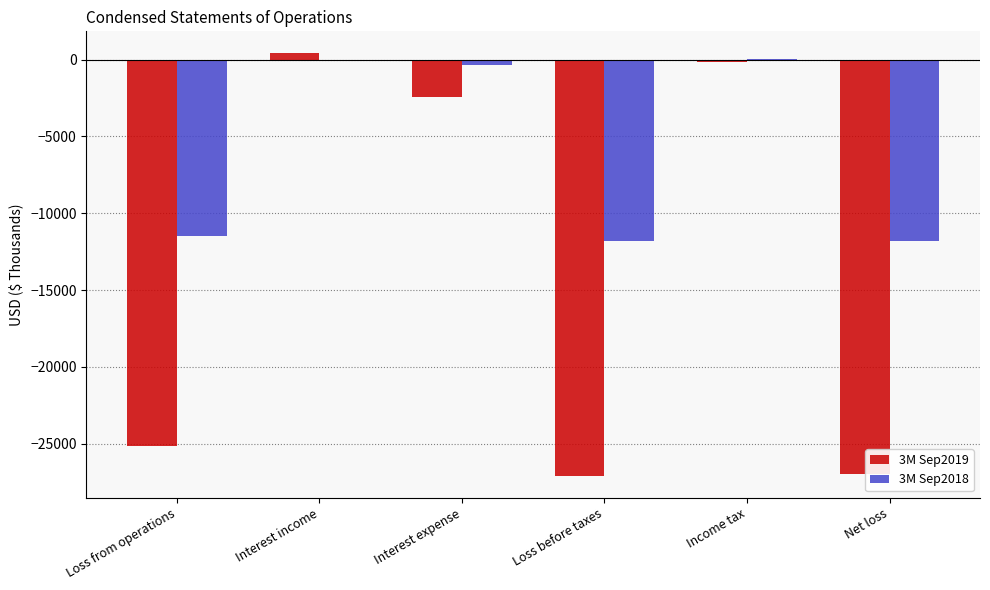

Where does the 3M Sep2019 series first go above -2455?

Interest income